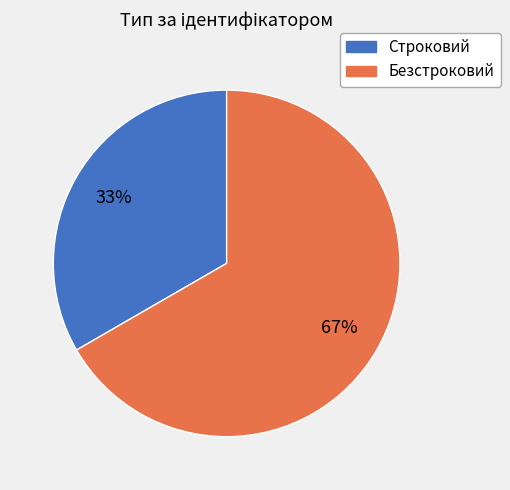

To the nearest percent, what percentage of the pie is Строковий?

33%